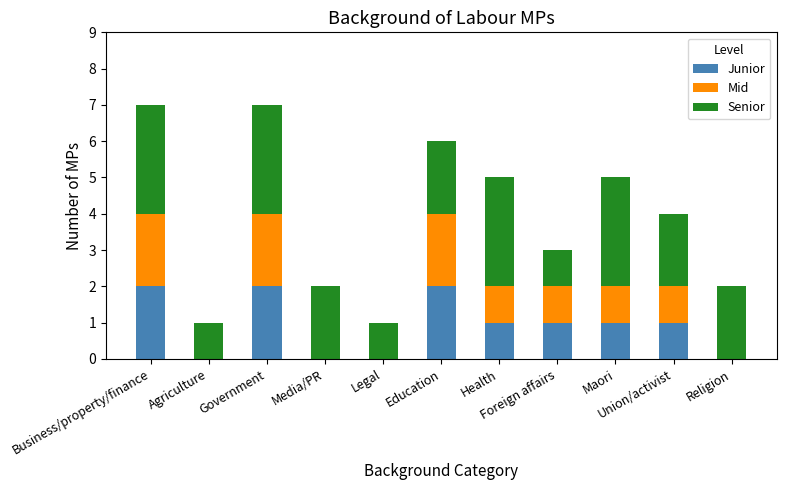

What is the difference between the Junior values at Religion and Maori?

1